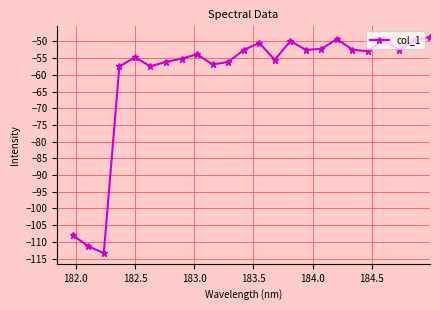

What is the minimum value shown in the chart?

-113.3